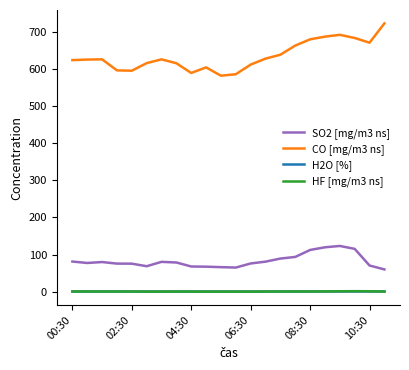

What is the difference between the maximum and second lowest values in the SO2 [mg/m3 ns] series?

58.1